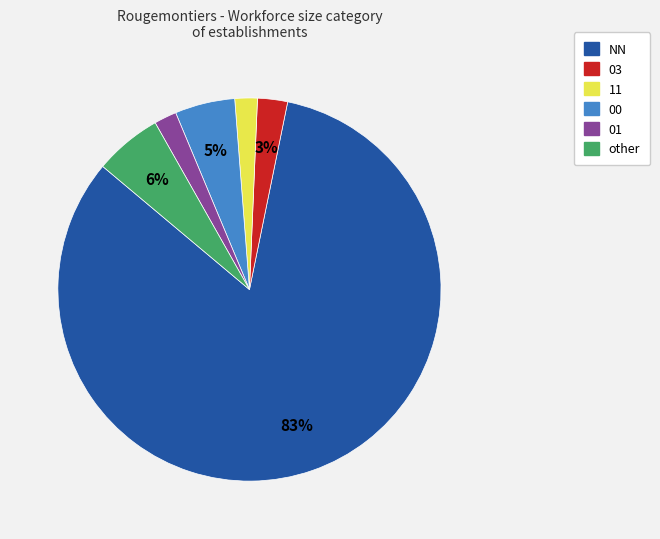

To the nearest percent, what percentage of the pie is other?

6%